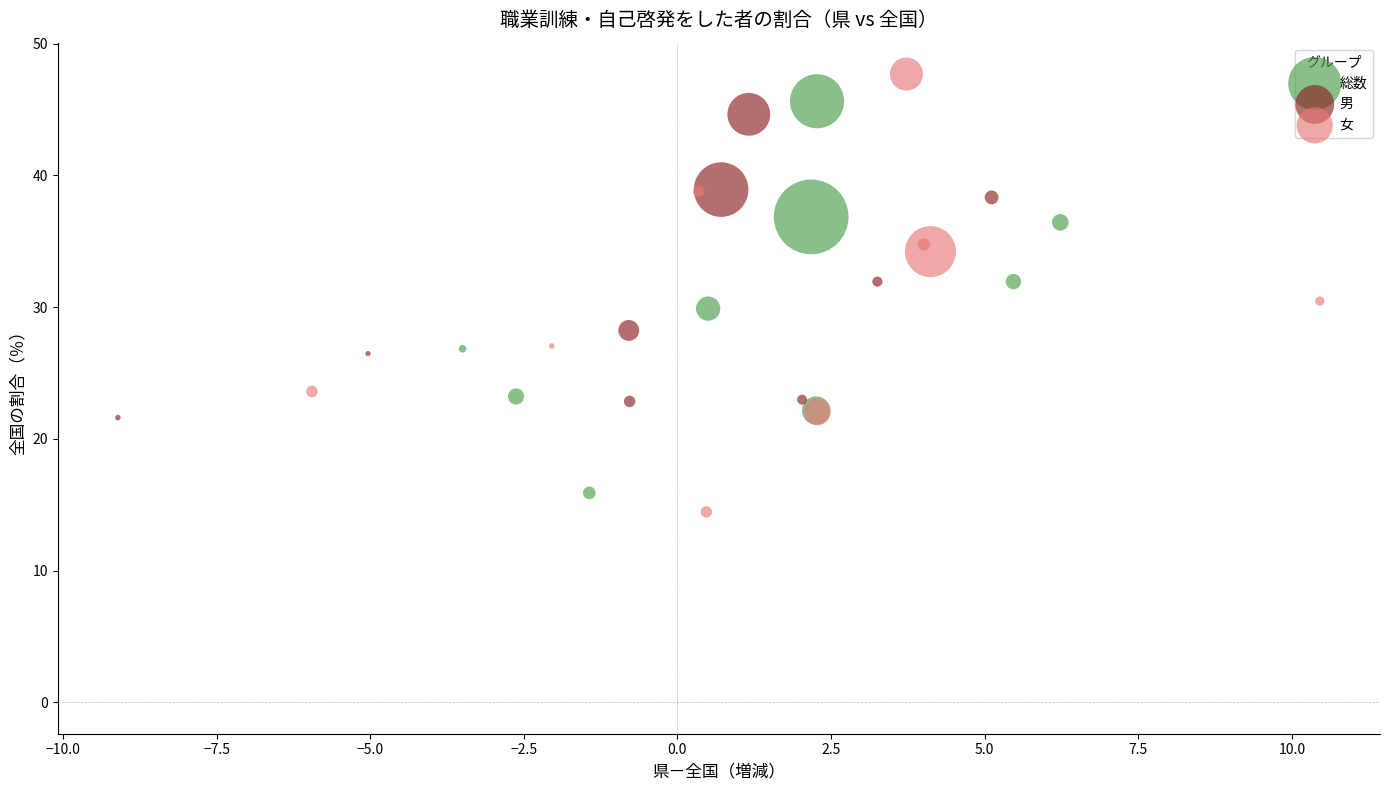

Which series contains the lowest Y value?

女